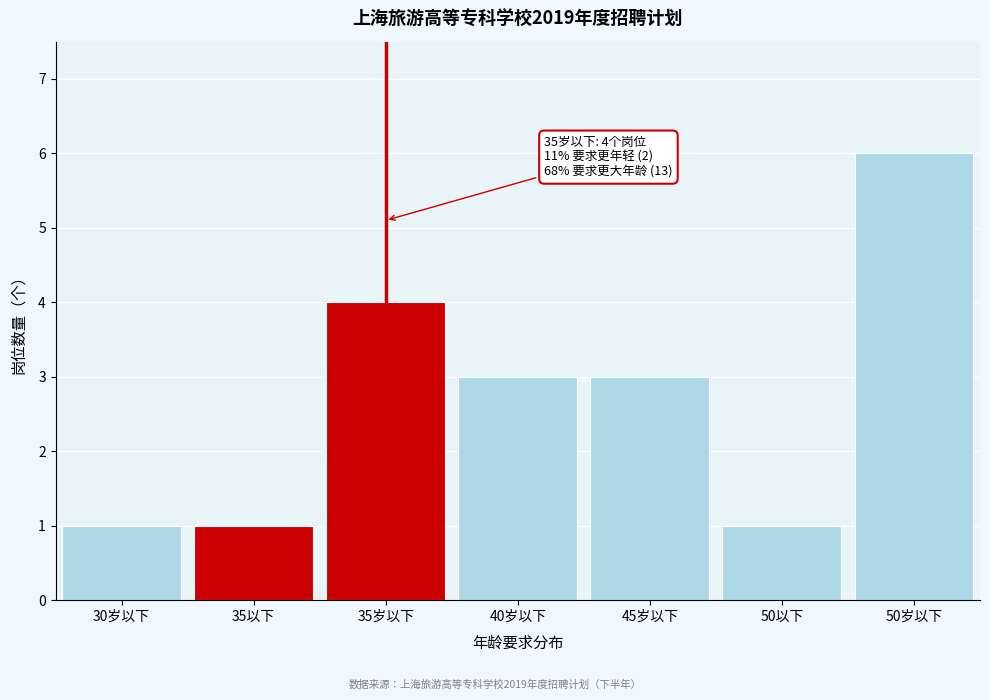

Reading right to left, extract all data points from this chart.

6	1	3	3	4	1	1